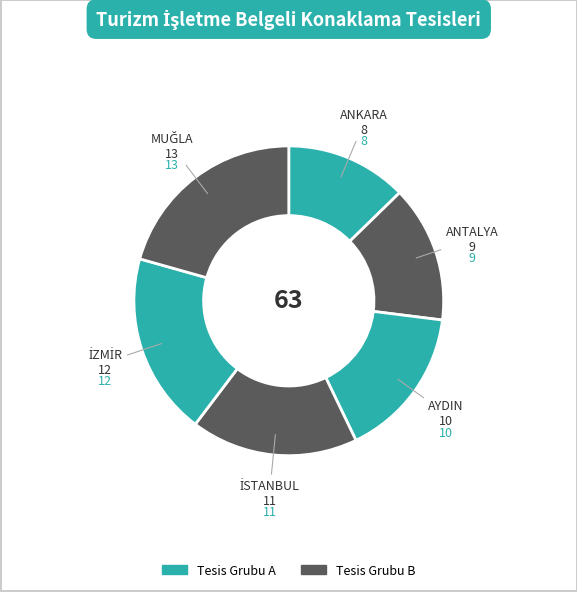

Which slice is the largest?

MUĞLA